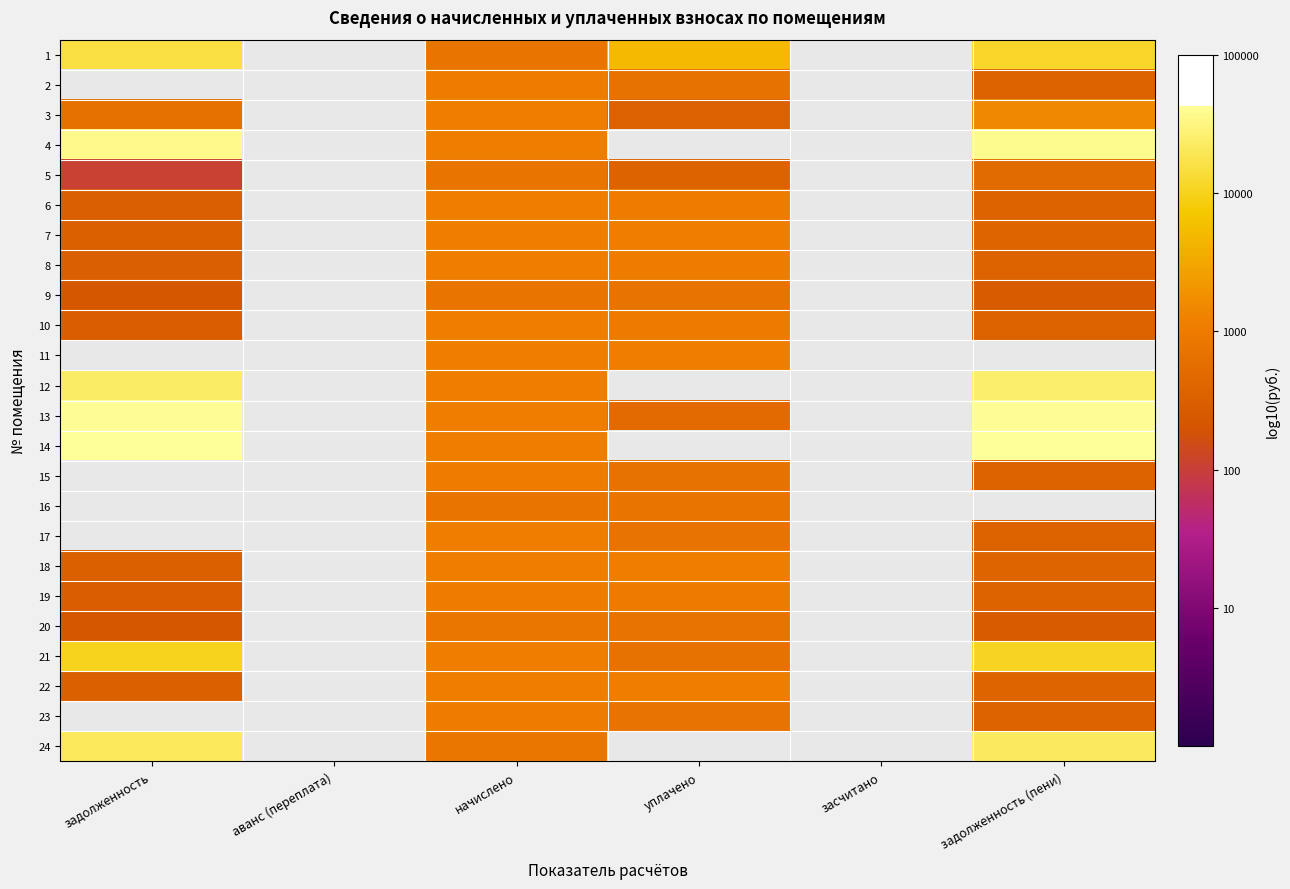

List the series in order of their peak value, highest first.

2, 11, 14, 13, 4, 12, 1, 3, 7, 8, 6, 10, 9, 5, 15, 16, 17, 21, 18, 22, 19, 23, 24, 20